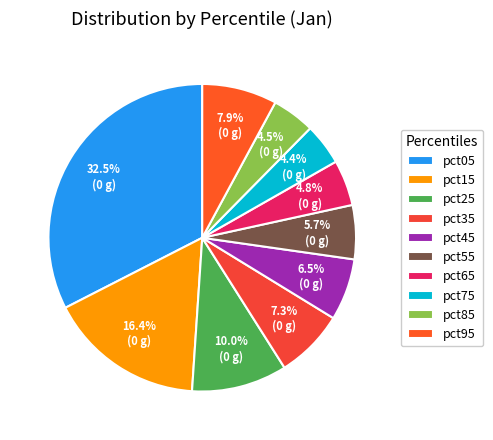

The pct65 slice represents 14% of the pie. True or false?

False